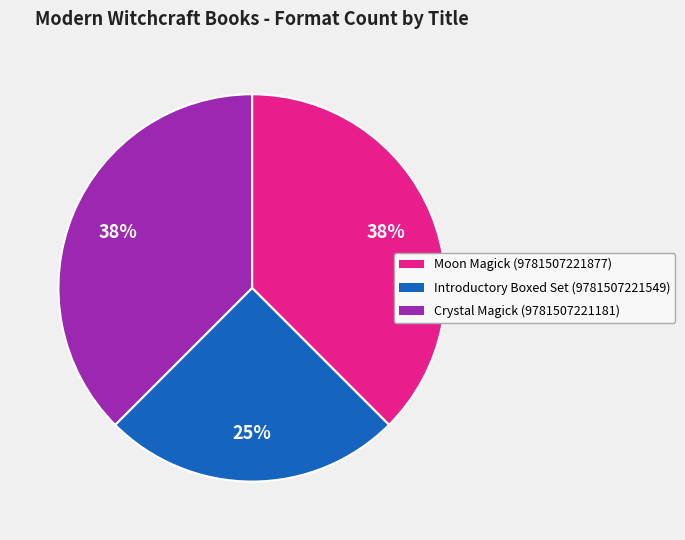

Is Moon Magick (9781507221877) the majority of the pie?

No